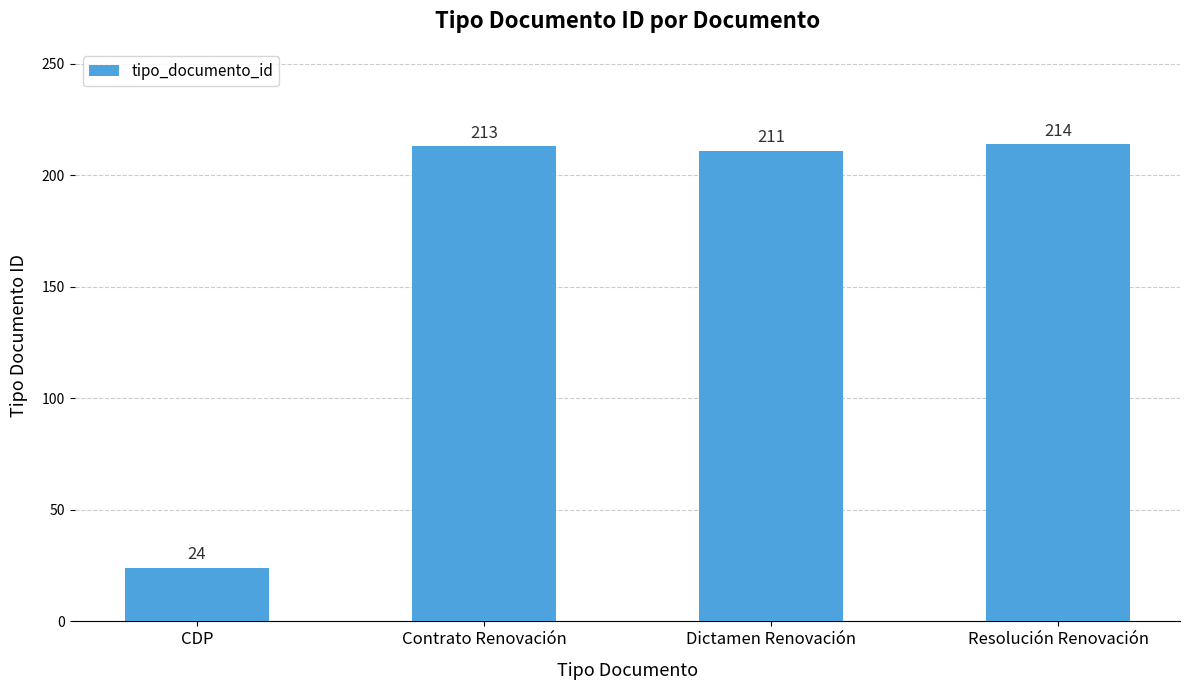

The value at Resolución Renovación is 214. True or false?

True